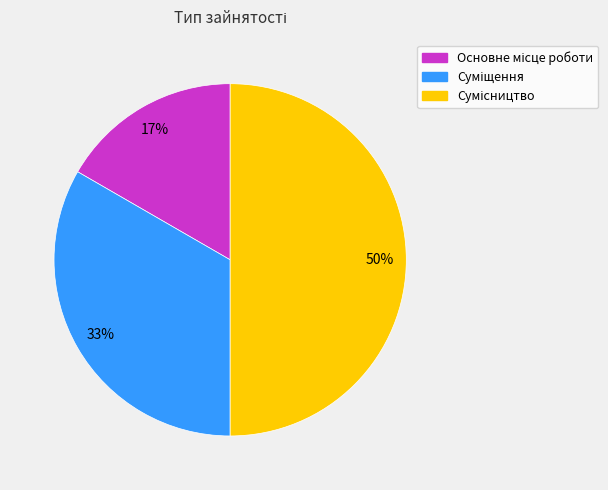

To the nearest percent, what is the average slice percentage?

33%